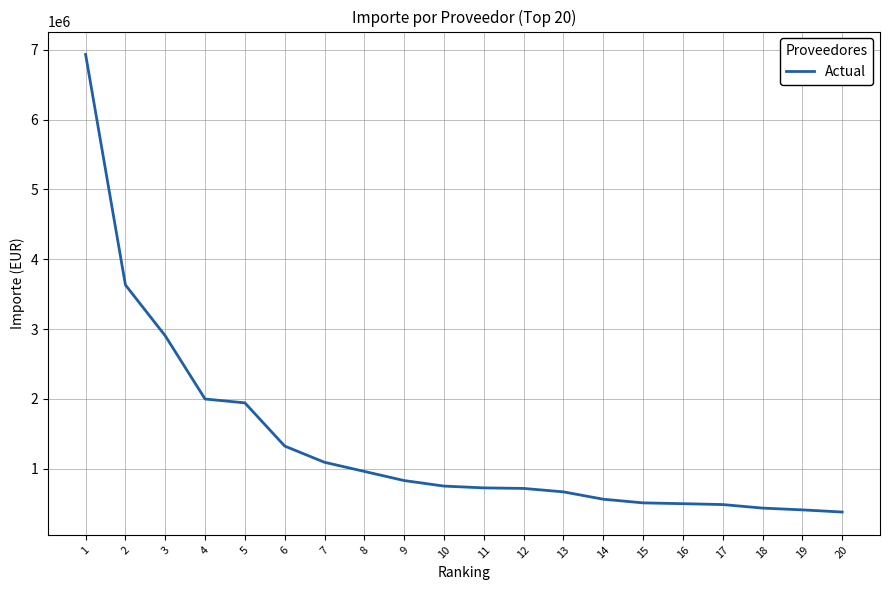

Where does the data first go above 752449?

1